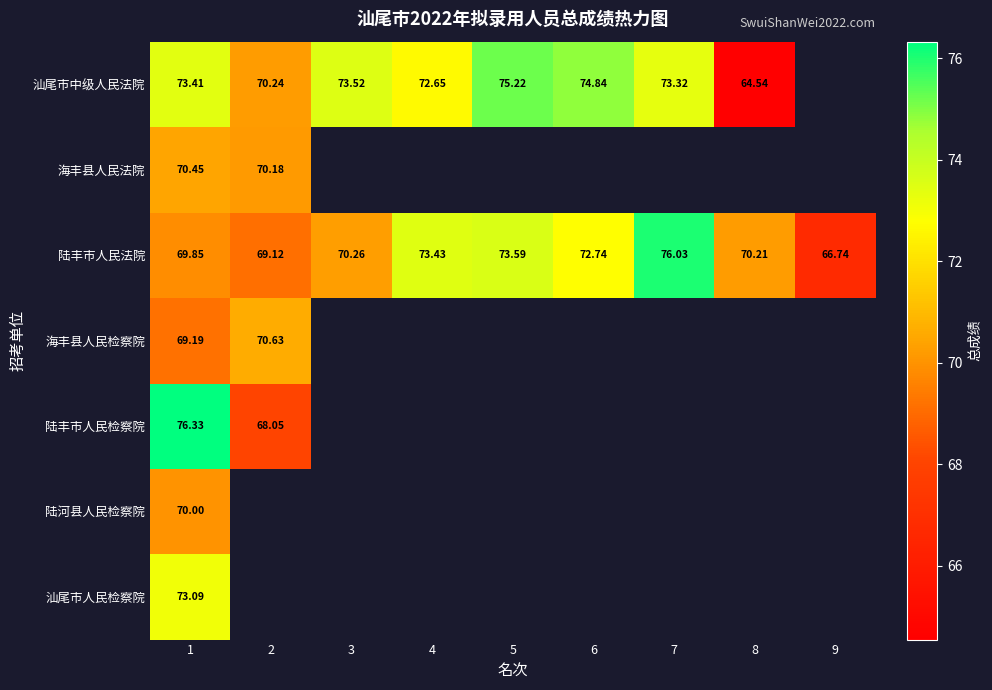

List the series in order of their peak value, highest first.

陆丰市人民检察院, 陆丰市人民法院, 汕尾市中级人民法院, 汕尾市人民检察院, 海丰县人民检察院, 海丰县人民法院, 陆河县人民检察院